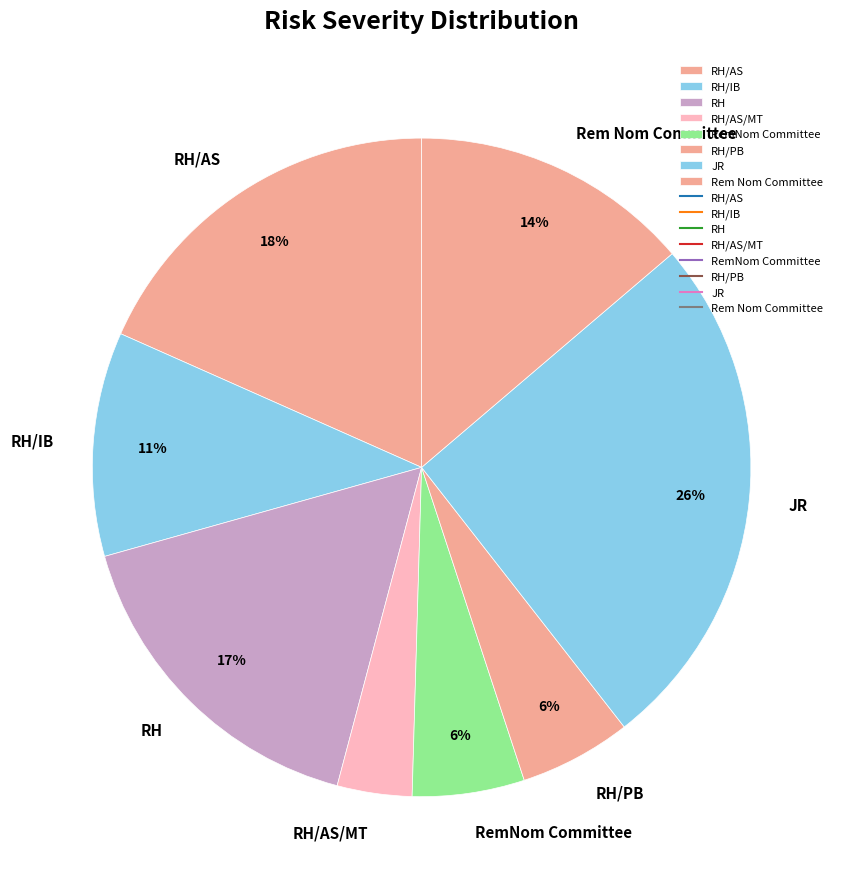

What is the ratio of the value at RemNom Committee to the value at RH/IB?

0.5